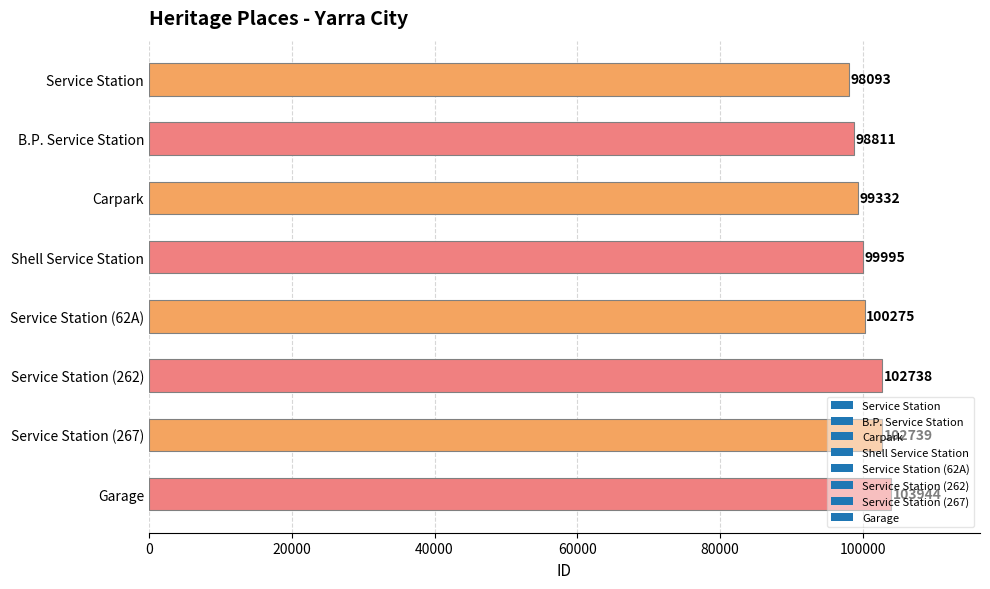

What is the label of the 4th bar from the bottom?

Service Station (62A)